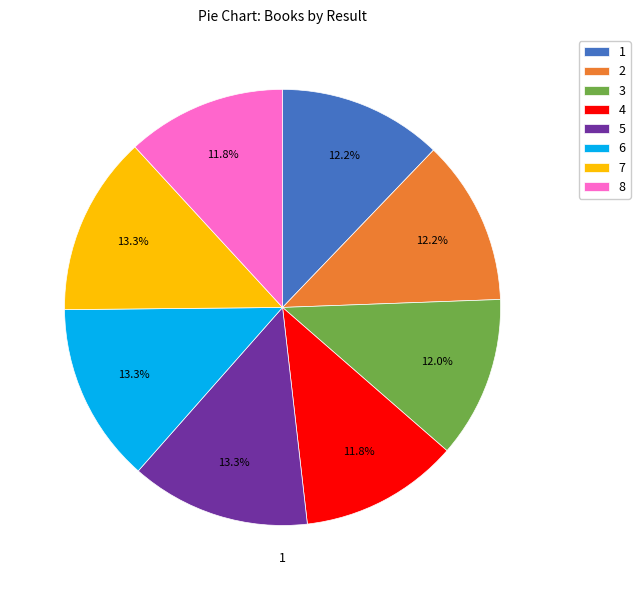

How many slices are in this pie chart?

8